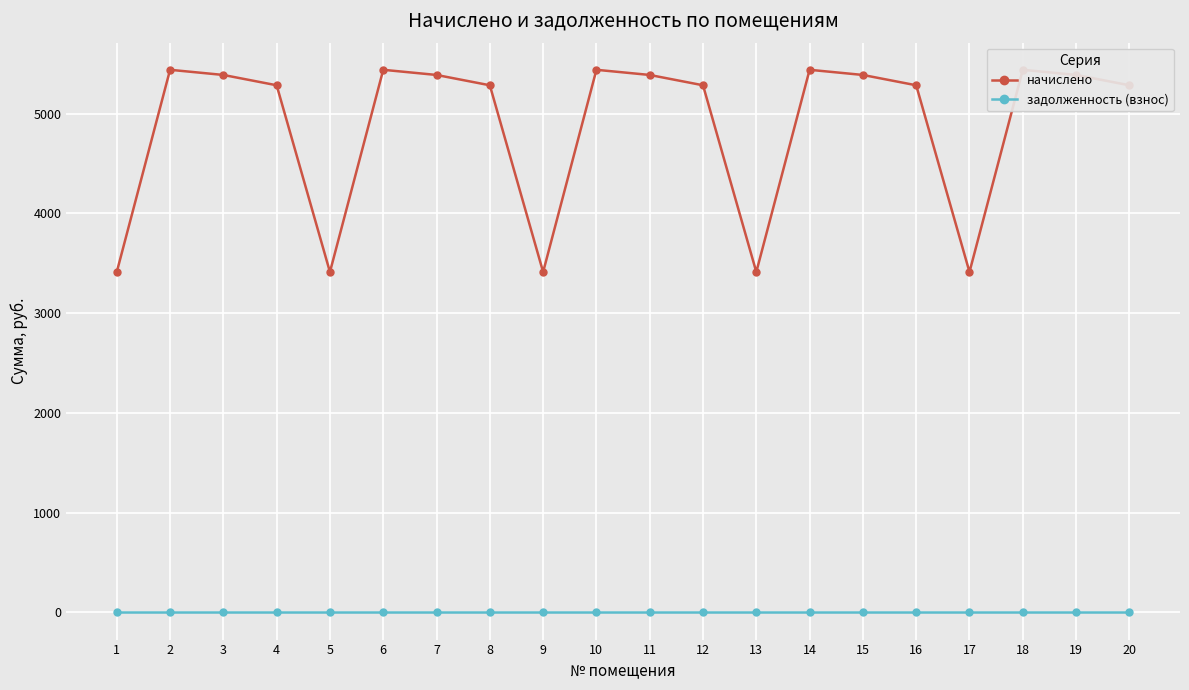

Which series has the largest total across all categories?

начислено